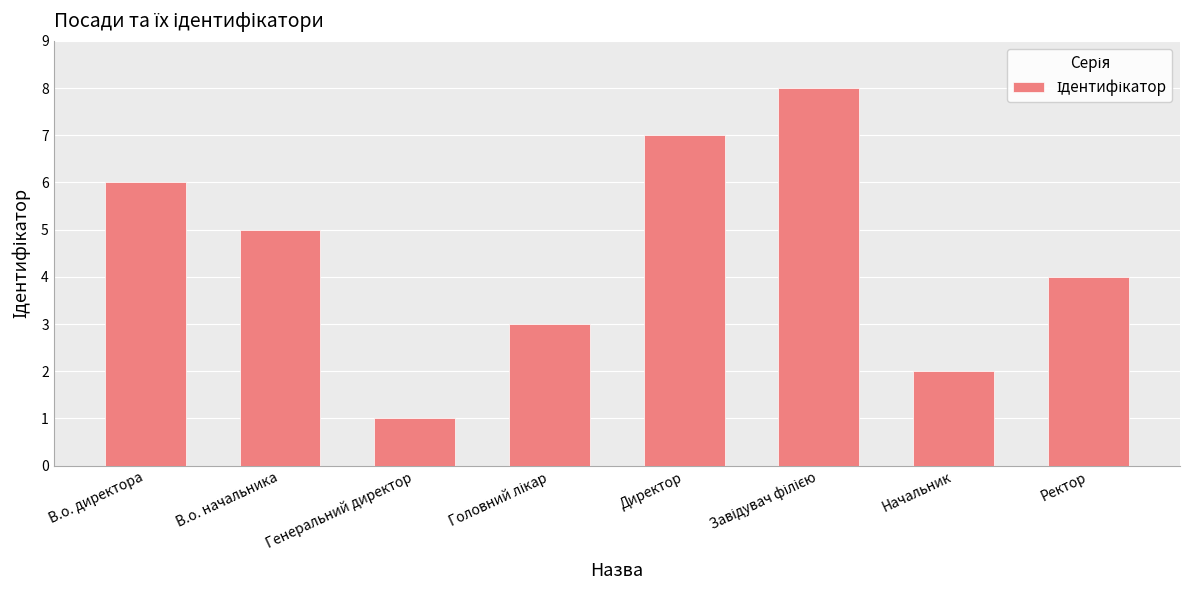

Where does the data first go above 5?

В.о. директора